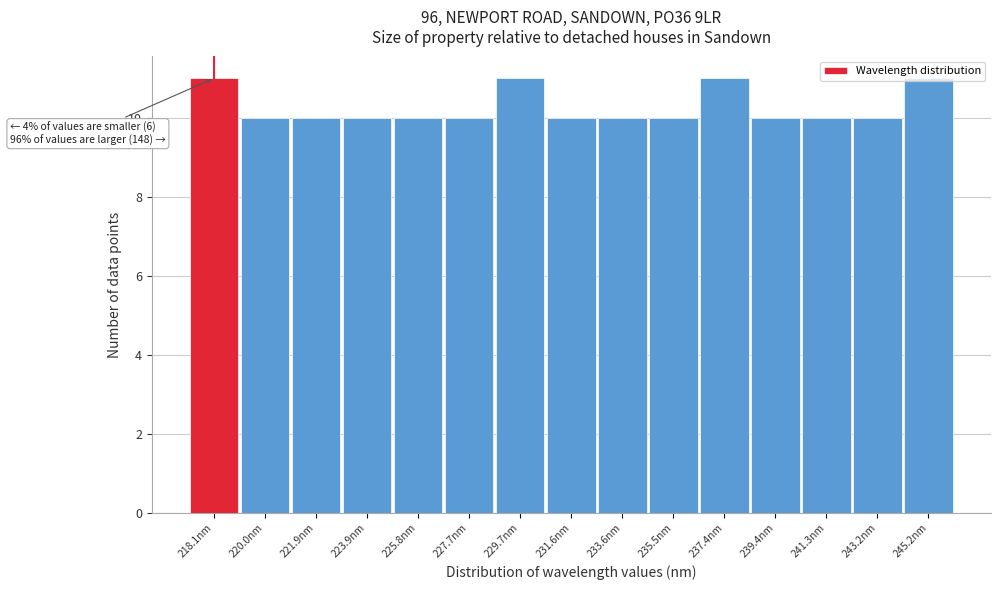

What is the ratio of the value at 233.6nm to the value at 223.9nm?

1.0